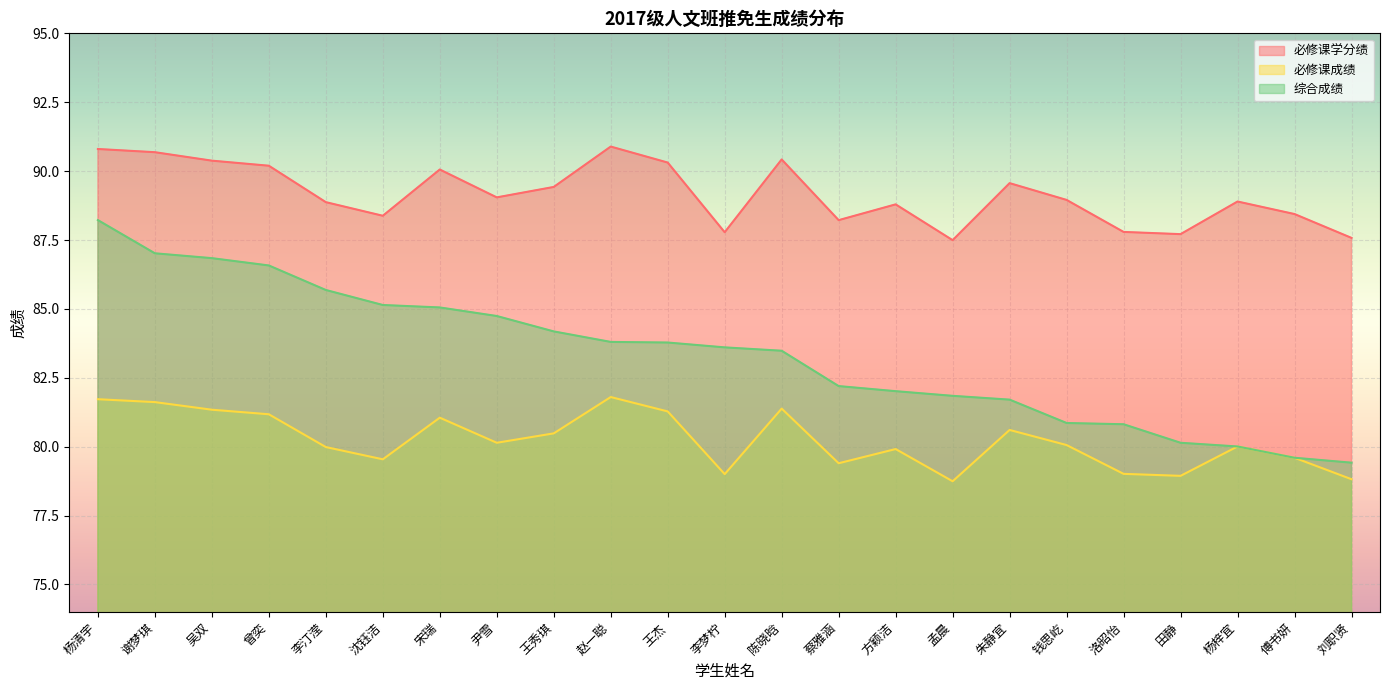

Where is 必修课成绩 nearest to the value 80?

杨梓宜